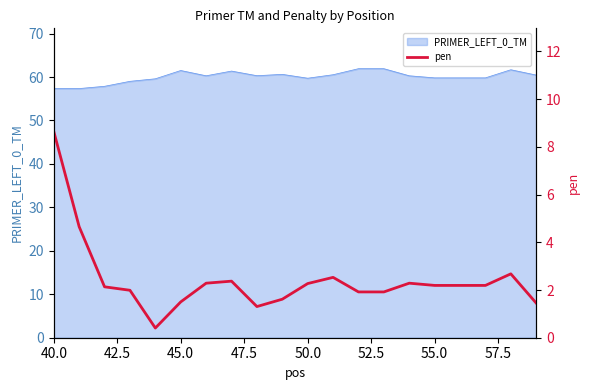

True or false: the data shows 1.1 at 9.

False